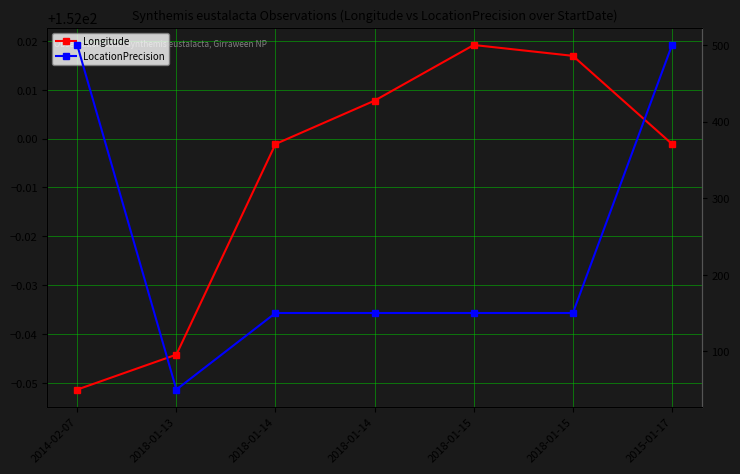

How many series are shown in this chart?

2